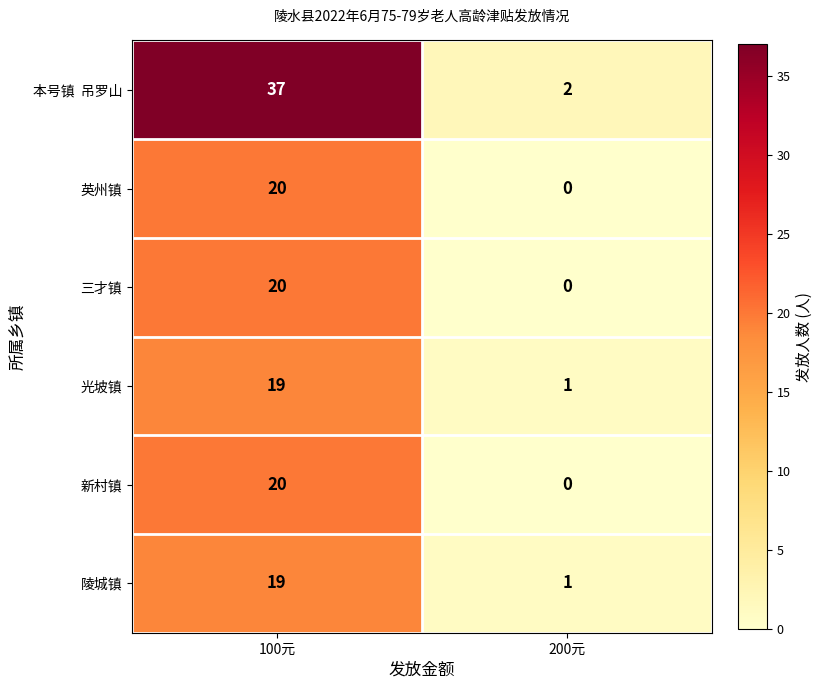

Rank the categories by 英州镇 value from highest to lowest.

100元, 200元